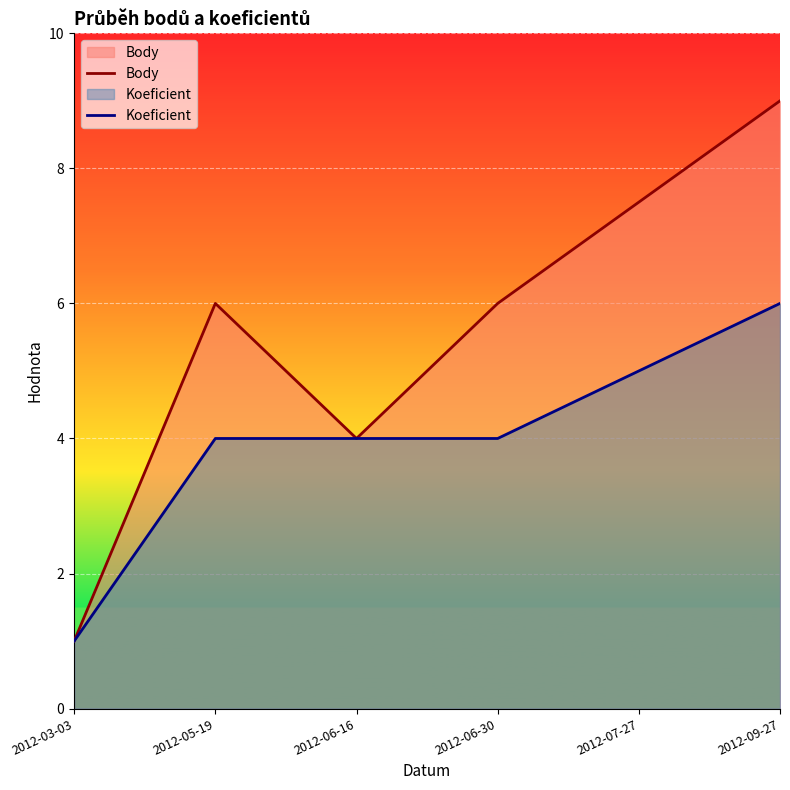

In Body, how many points are higher than both neighbors (excluding endpoints)?

1